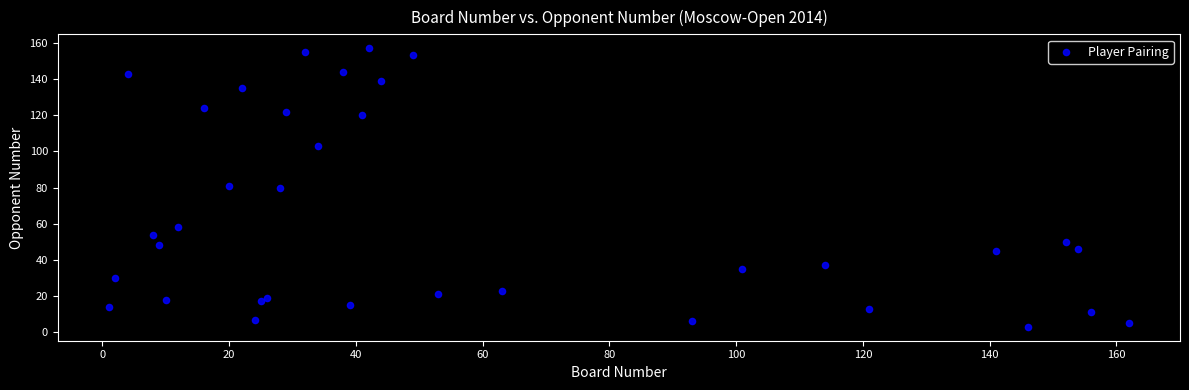

What is the range of X values (max minus min)?

161